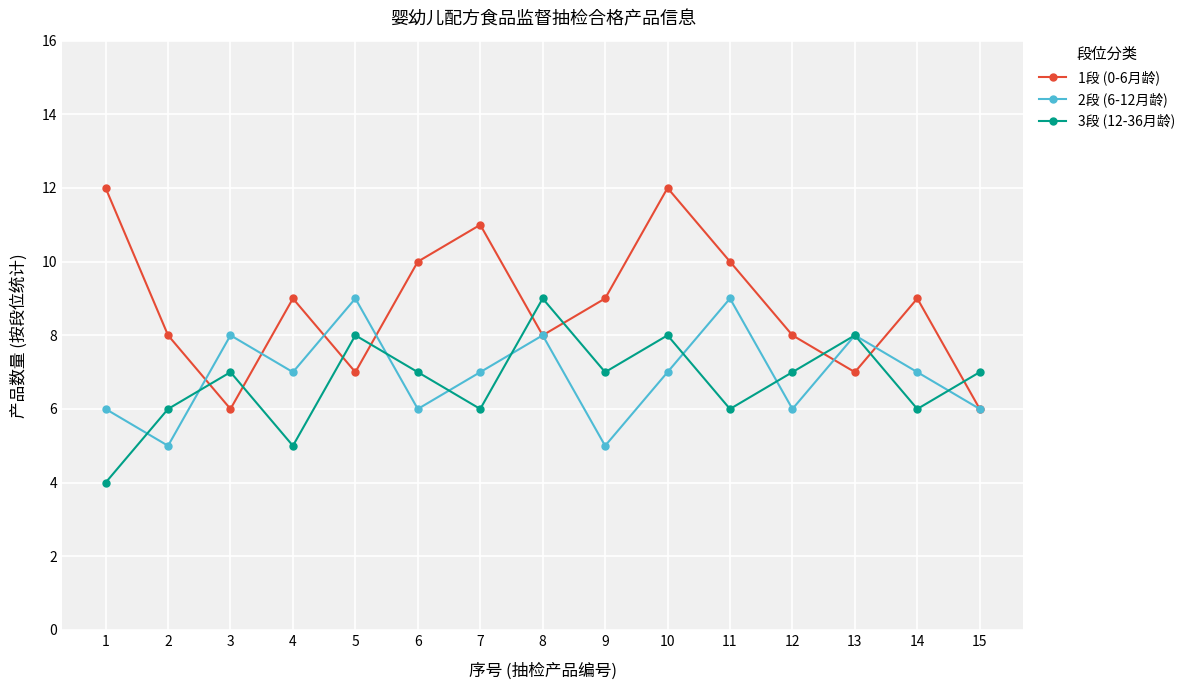

At which category does the chart reach its minimum across all series?

1